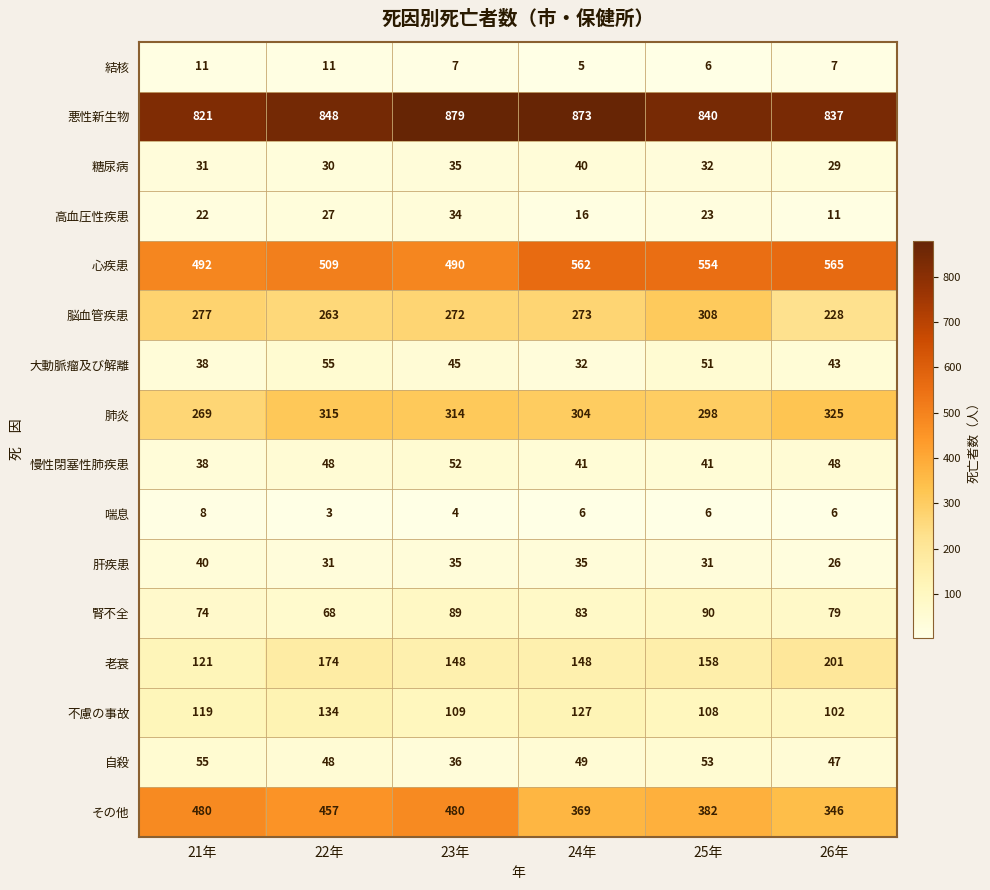

What is the minimum value for 慢性閉塞性肺疾患?

38